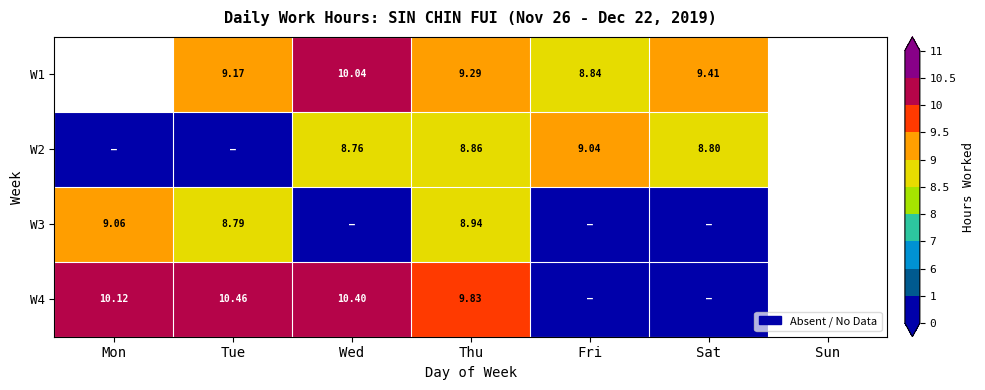

Is the value of W1 at Wed greater than the value of W3 at Thu?

Yes